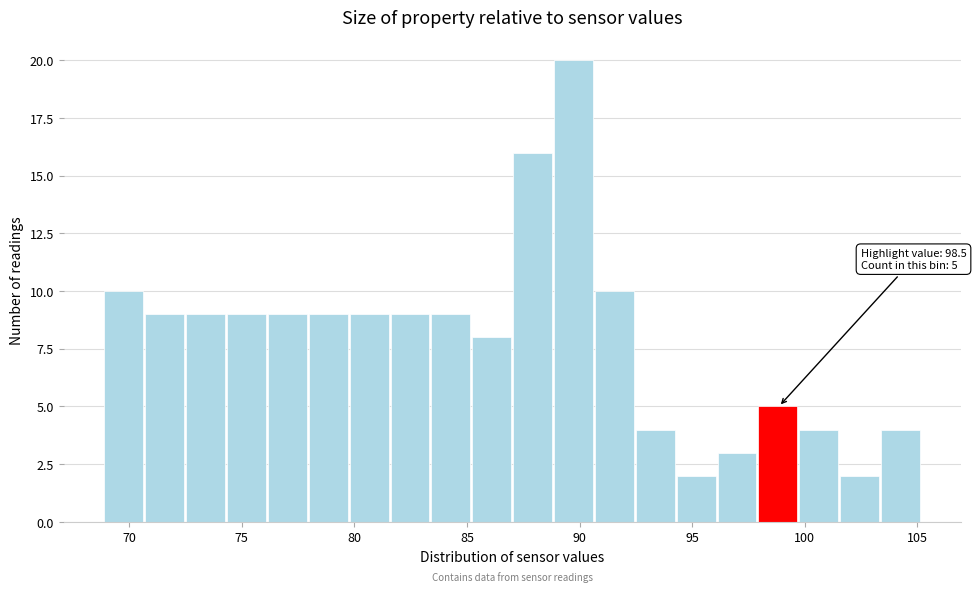

Read against the x-axis, roughly where is the centre of the tallest bar?

89.5